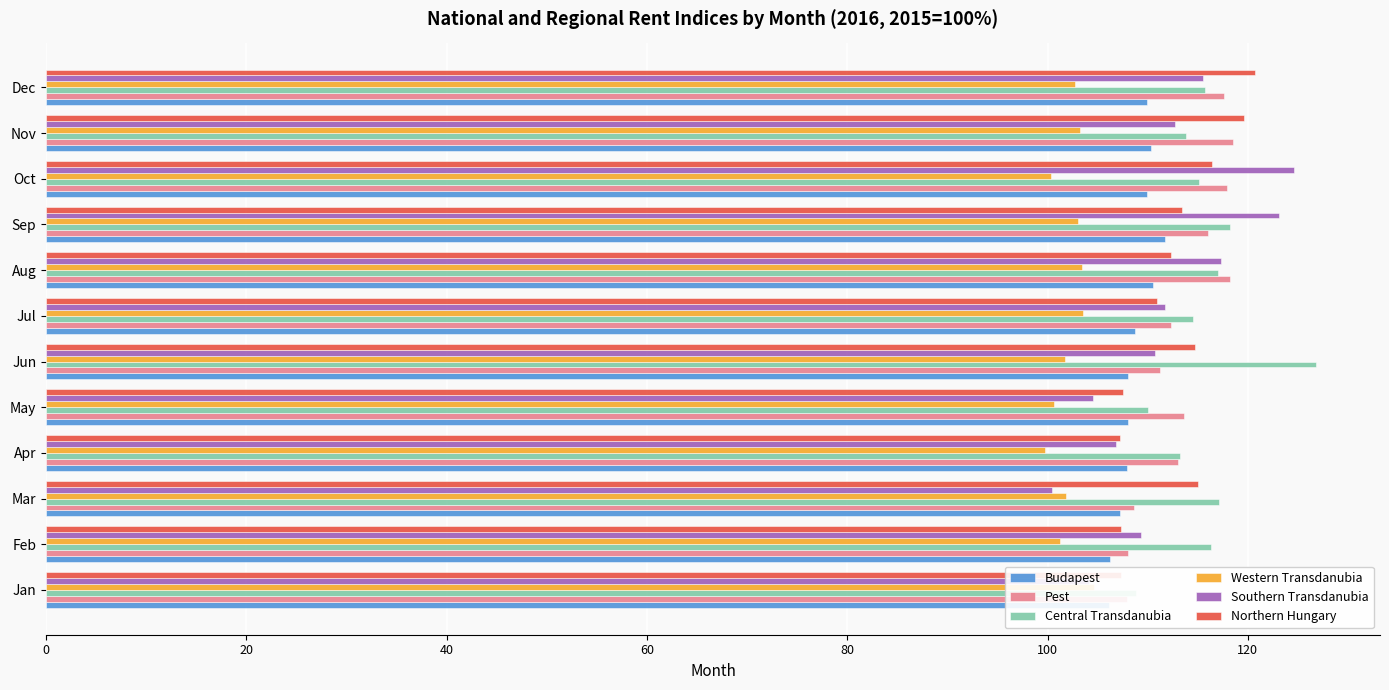

What is the average value of the Budapest series?

108.7